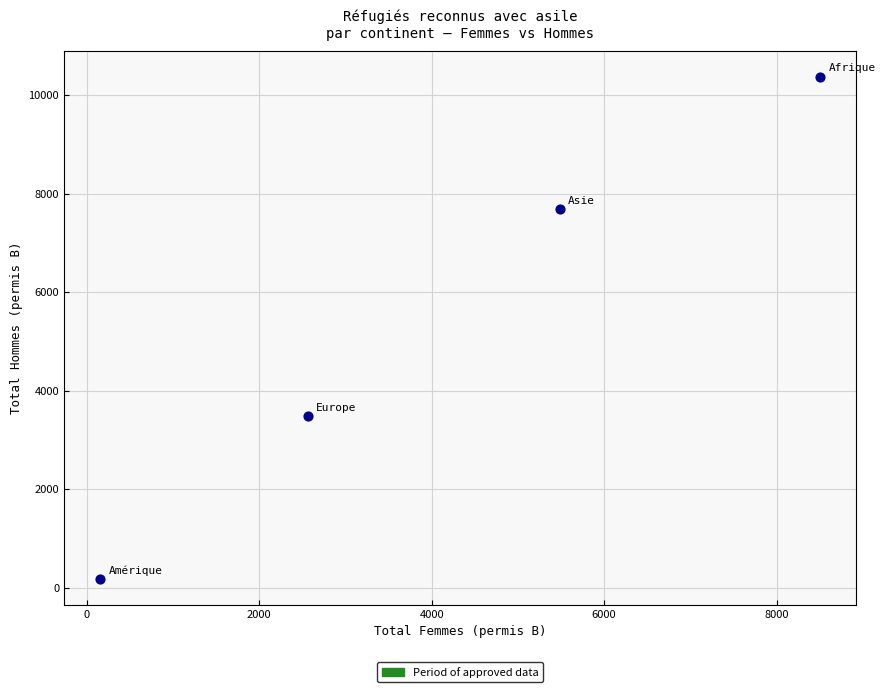

What Y value in the scatter plot is closest to 5273?

3486